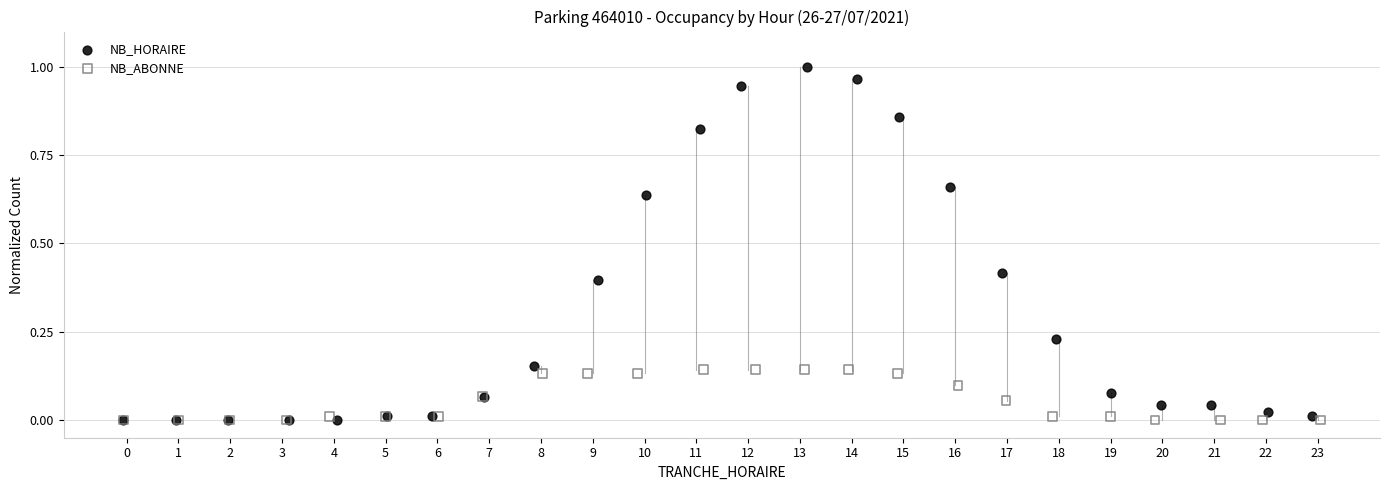

Which series reaches the maximum Y coordinate?

NB_HORAIRE